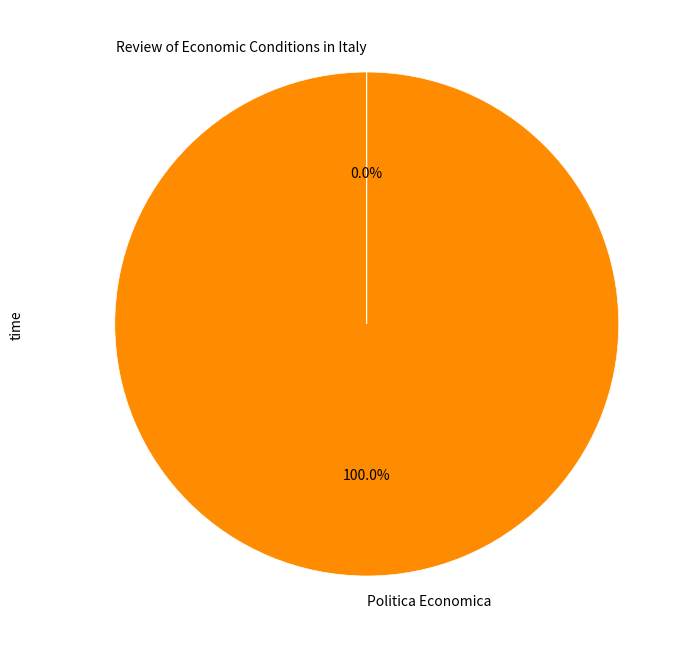

What is the majority slice?

Politica Economica